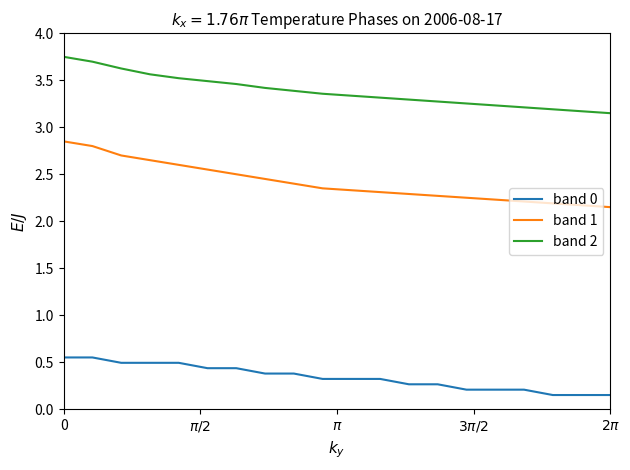

What is the difference between the maximum and minimum values in the band 0 series?

0.4